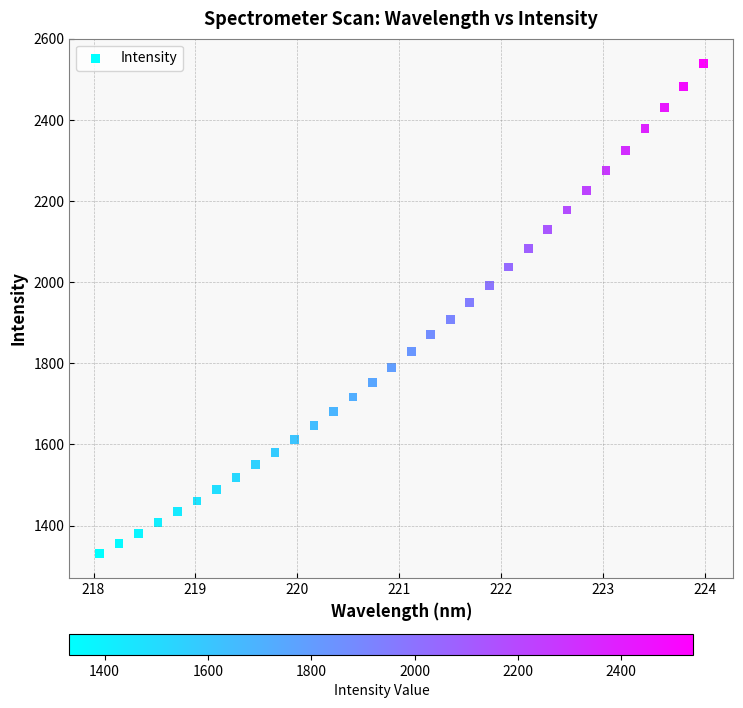

What is the range of X values (max minus min)?

5.9